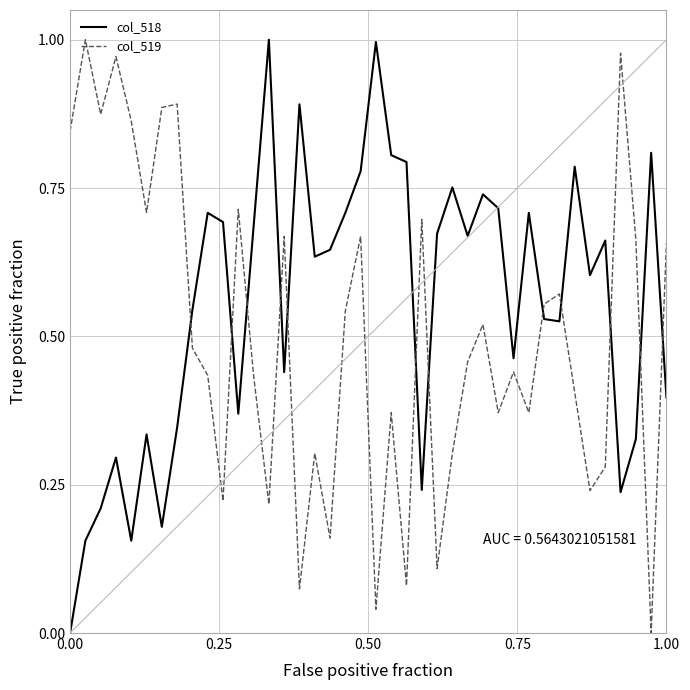

Does the chart display data point markers on the line(s)?

No